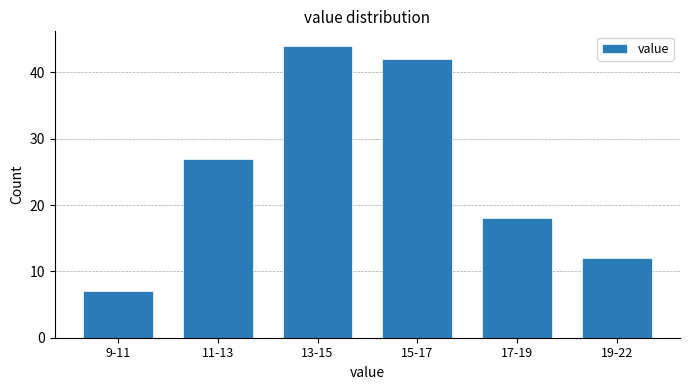

Reading left to right, what are all the values shown in this chart?

9-11=7	11-13=27	13-15=44	15-17=42	17-19=18	19-22=12